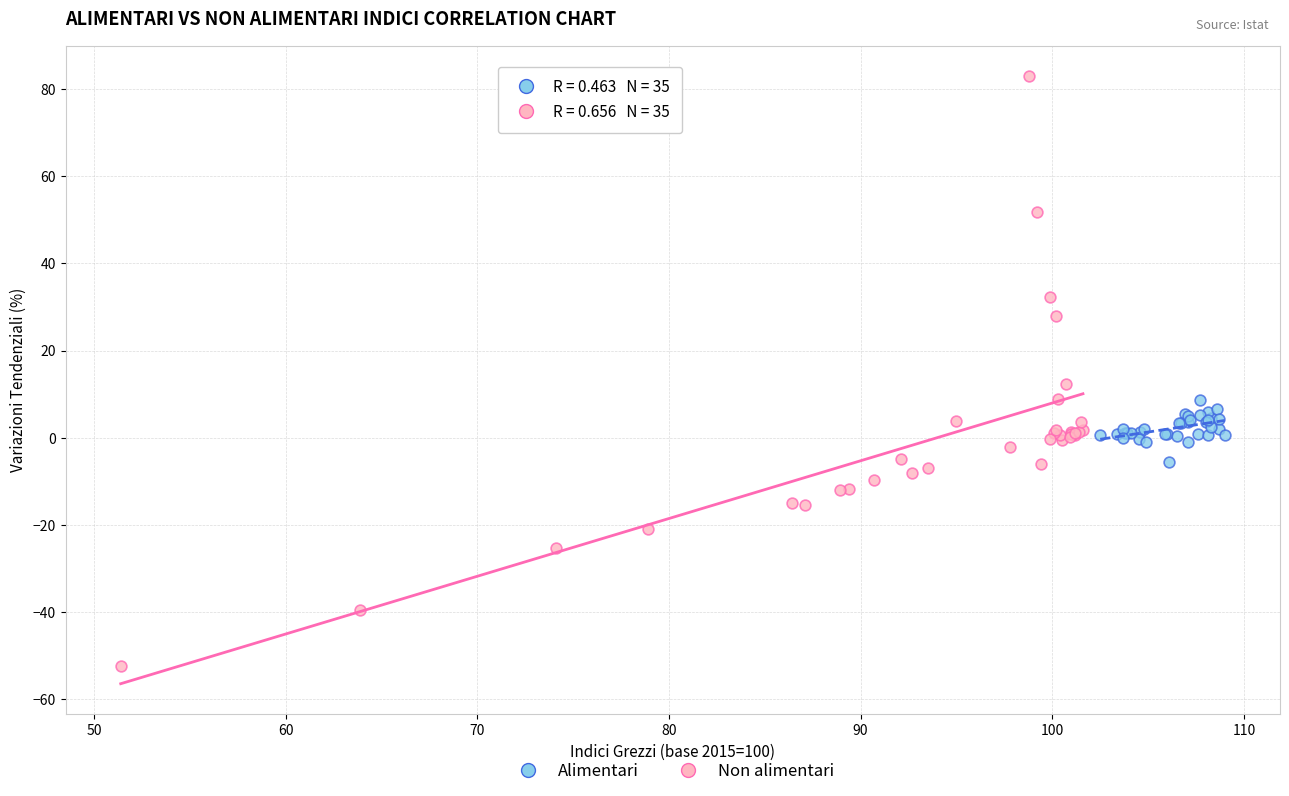

Which series has the largest Y range (max minus min)?

Non alimentari